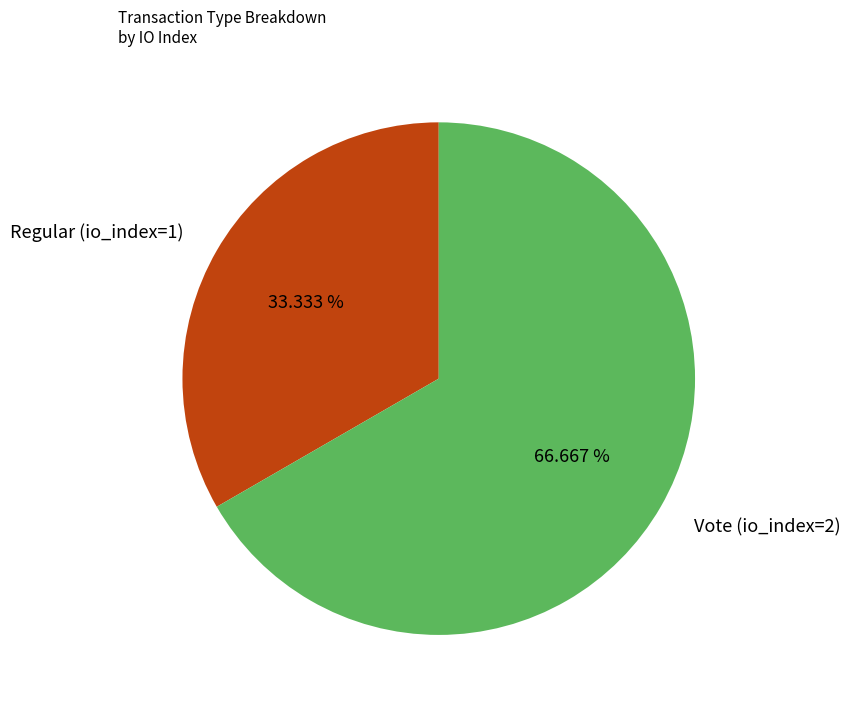

Does Vote (io_index=2) account for over 50% of the chart?

Yes